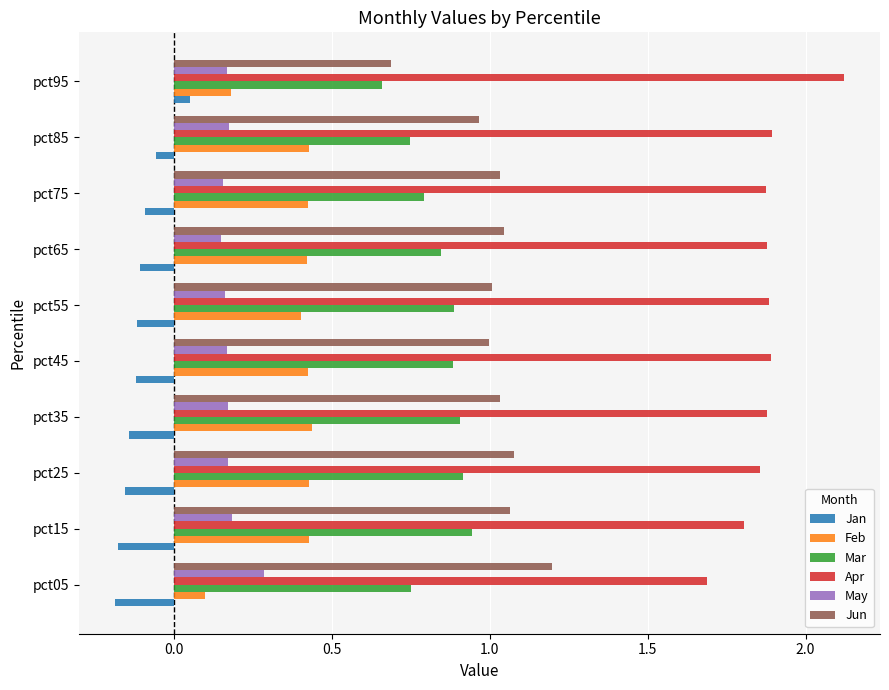

Rank the series by their maximum value, from highest to lowest.

Apr, Jun, Mar, Feb, May, Jan